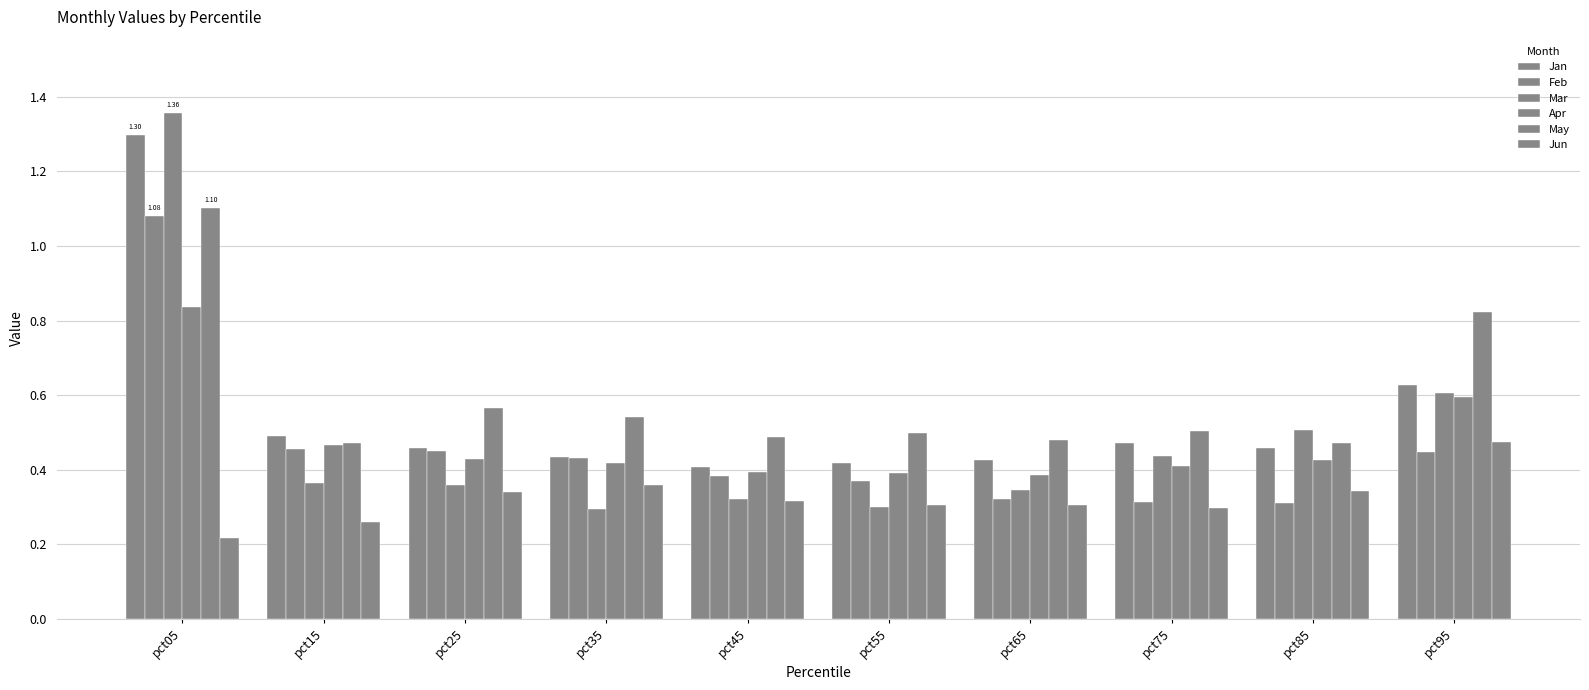

What is the sum of all Mar values?

4.9